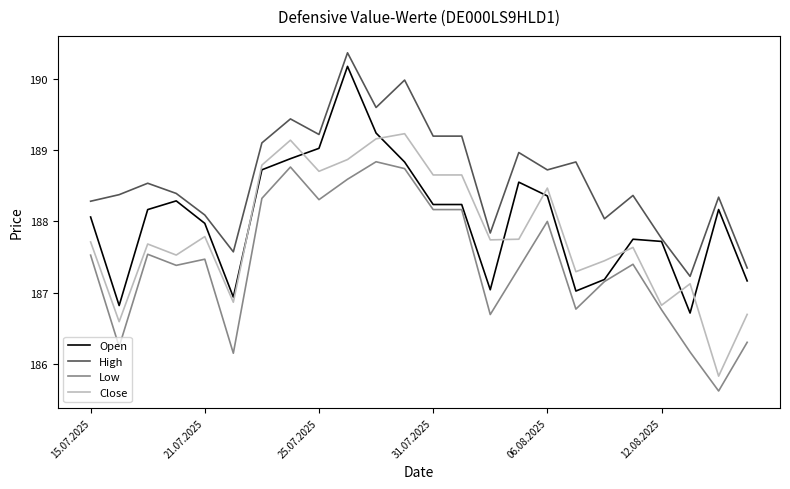

What is the maximum value shown in the chart?

190.4